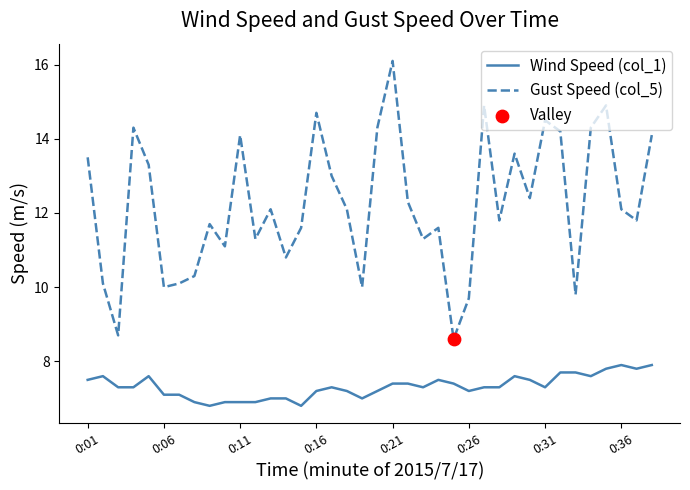

At how many categories does at least one series exceed 8?

38